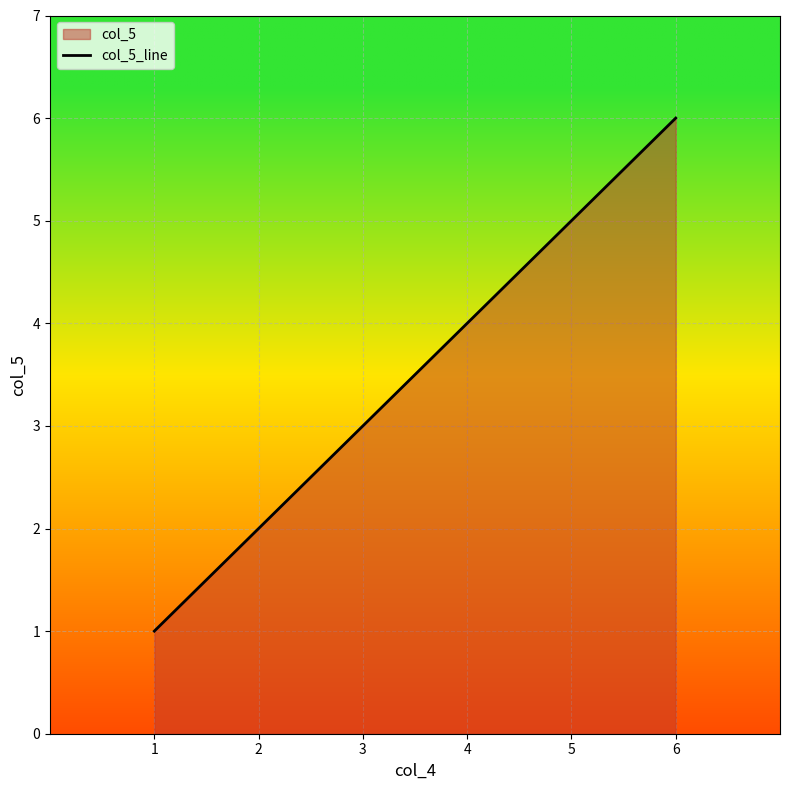

At which label does the data first exceed 4?

5